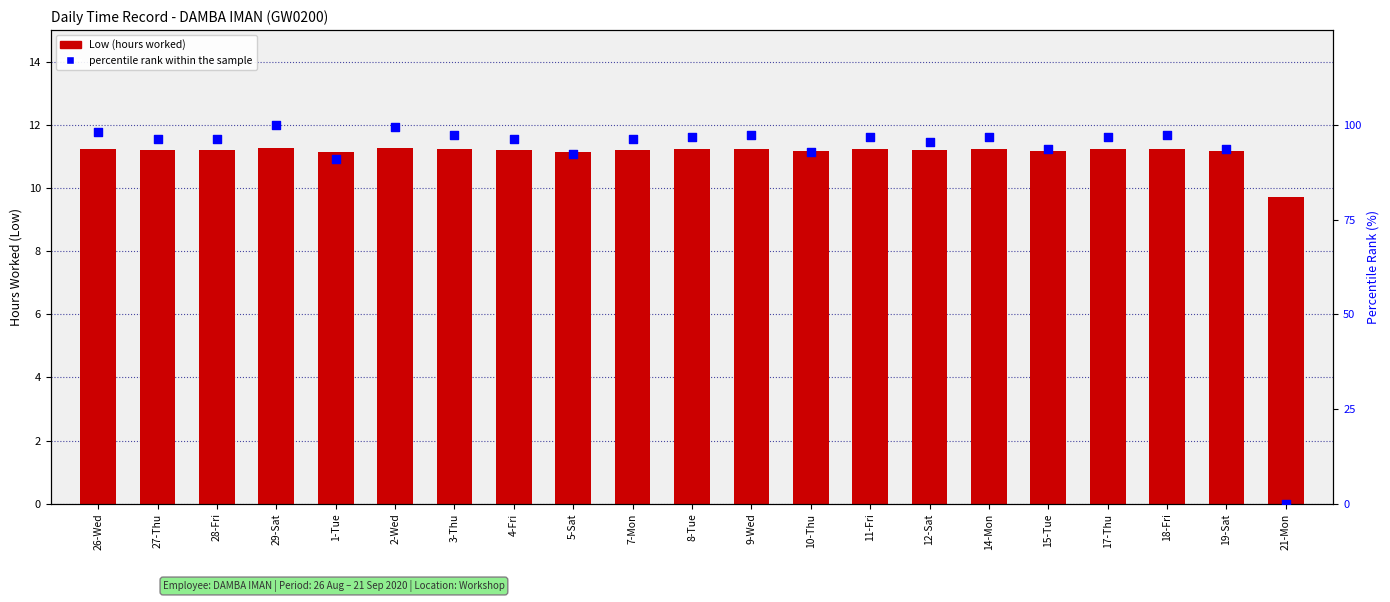

Which series reaches the maximum Y coordinate?

percentile rank within the sample